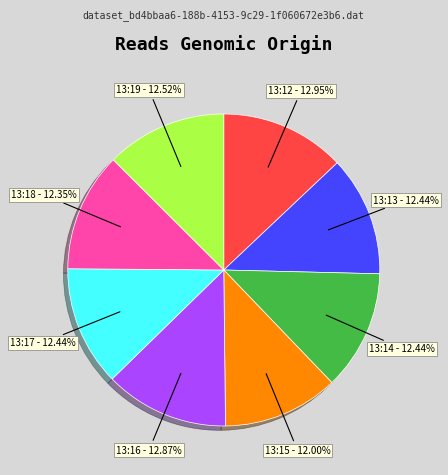

To the nearest percent, what portion does 13:12 represent?

13%